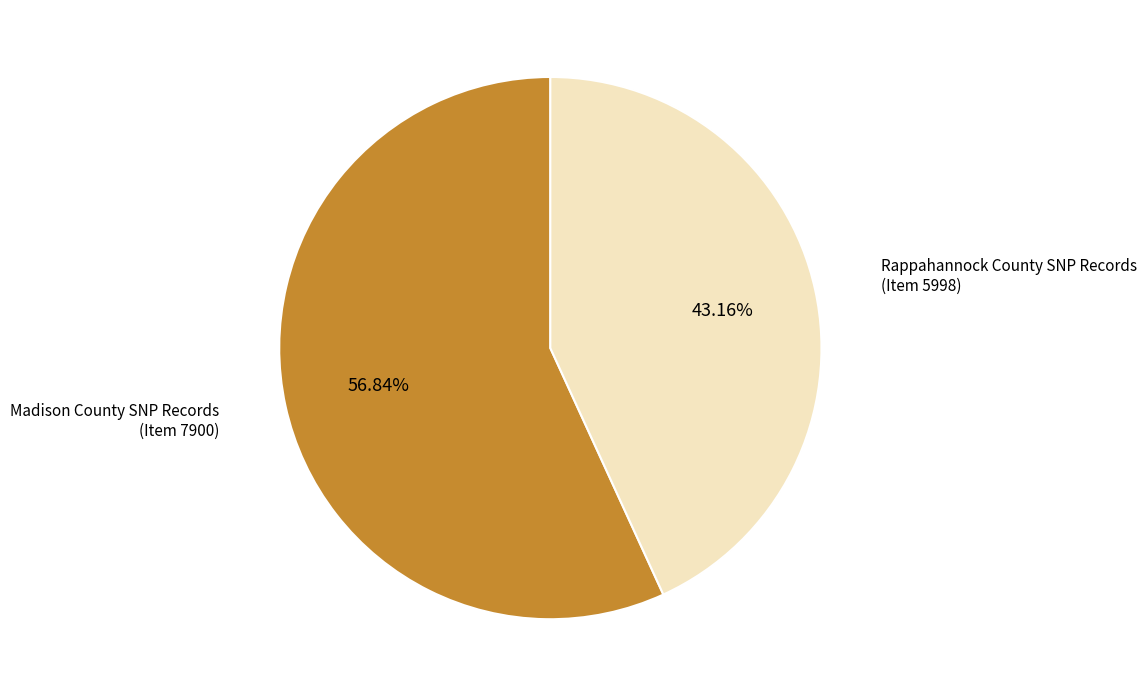

Rank the categories by value from lowest to highest.

Rappahannock County SNP Records (Item 5998), Madison County SNP Records (Item 7900)